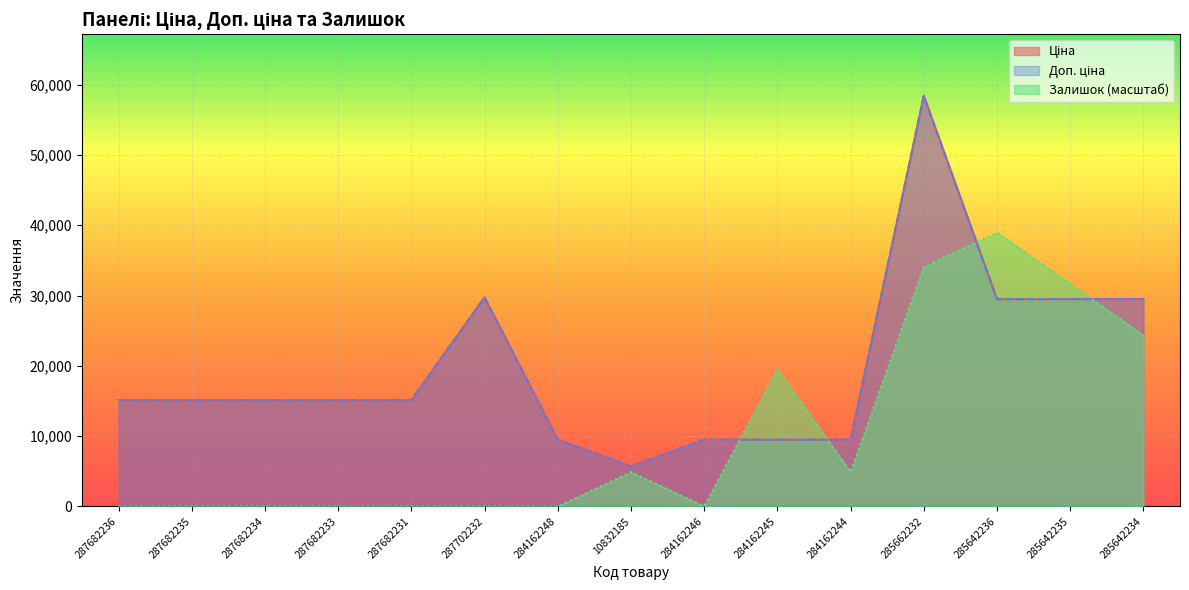

How many lines are shown in the chart?

3